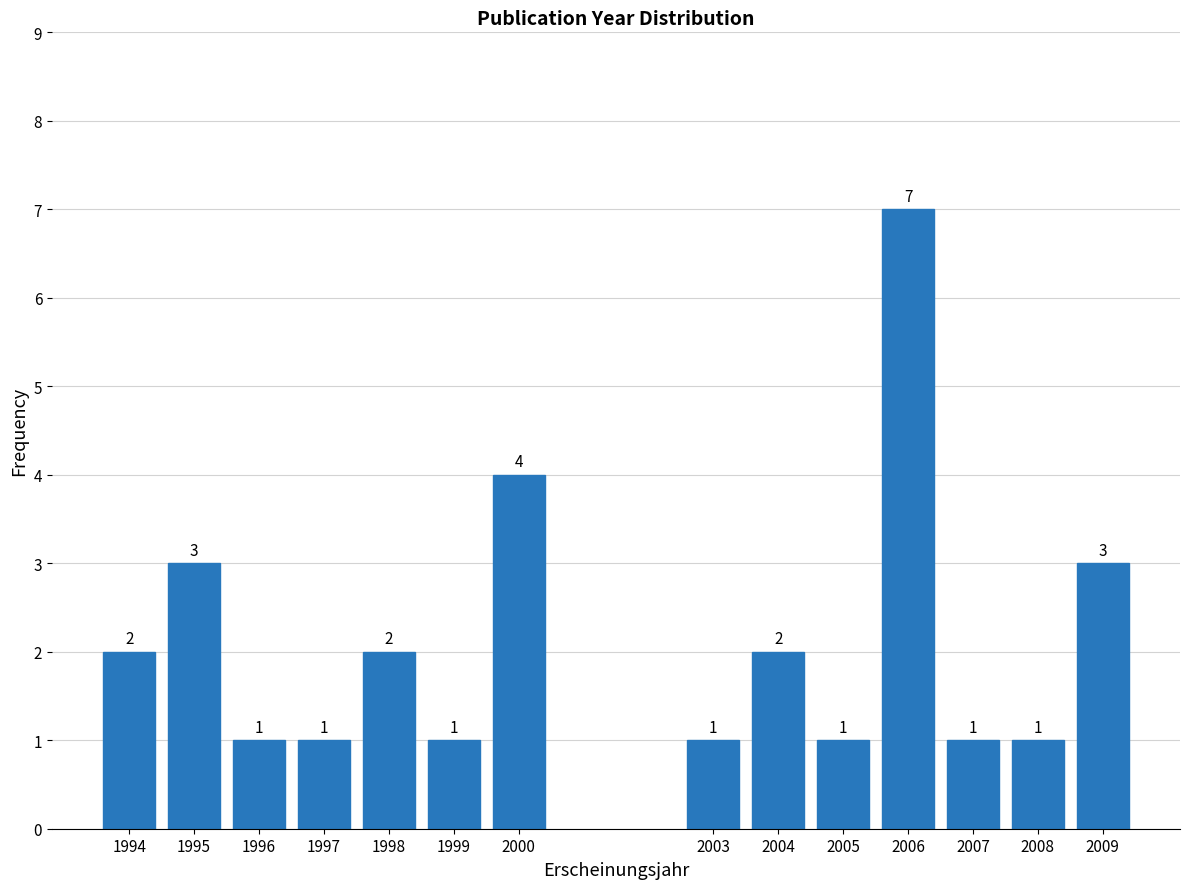

Reading left to right, extract all data points from this chart.

1994=2	1995=3	1996=1	1997=1	1998=2	1999=1	2000=4	2003=1	2004=2	2005=1	2006=7	2007=1	2008=1	2009=3